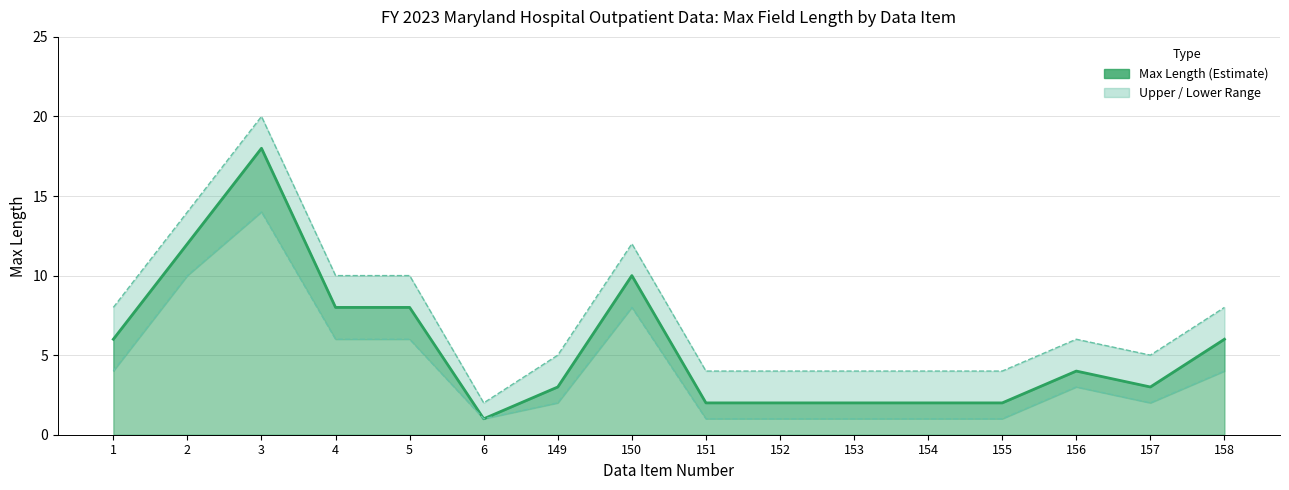

What is the difference between the Max Length Upper values at 151 and 6?

2